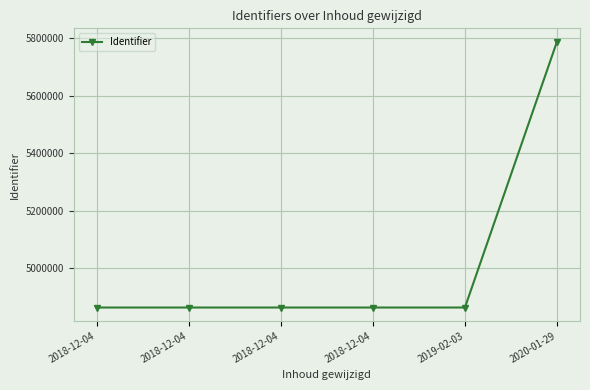

The chart shows a value of 4864188 at 2018-12-04. True or false?

True